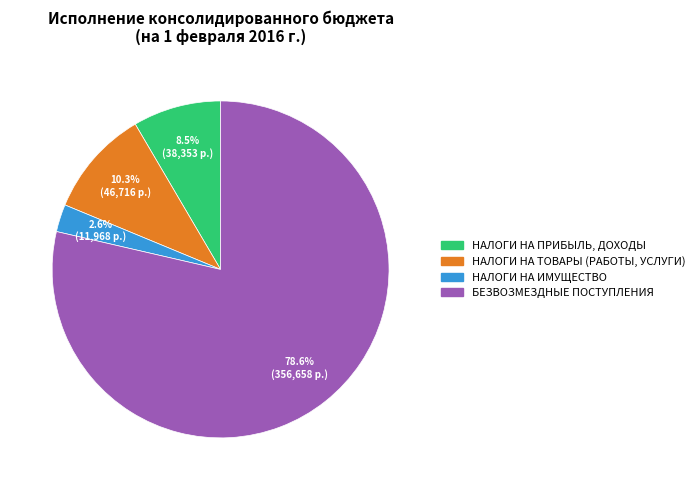

Is there any slice that represents more than half of the pie?

Yes